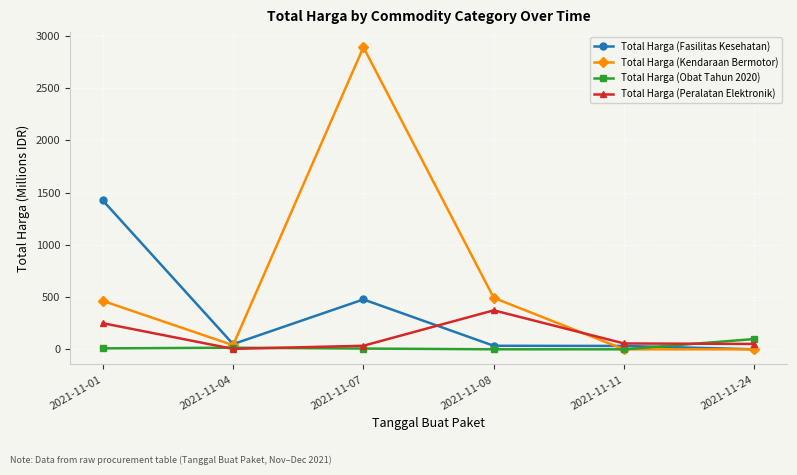

Is this an area chart (filled region under the line)?

No